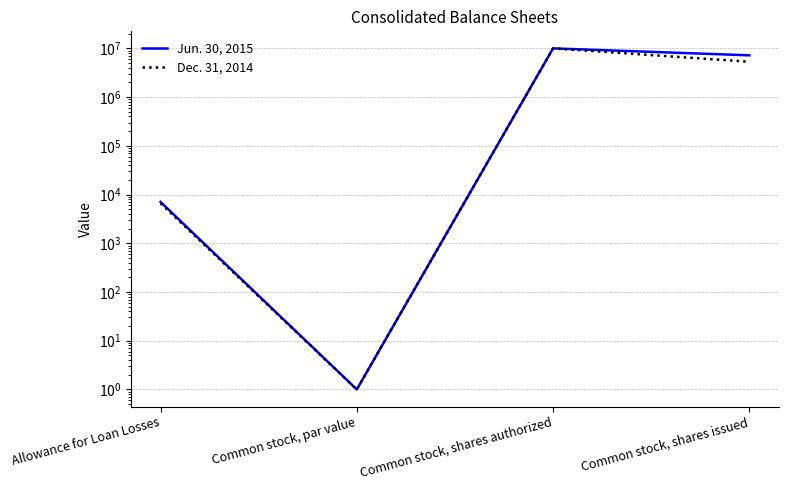

Which has a higher value, Allowance for Loan Losses or Common stock, shares issued?

Common stock, shares issued